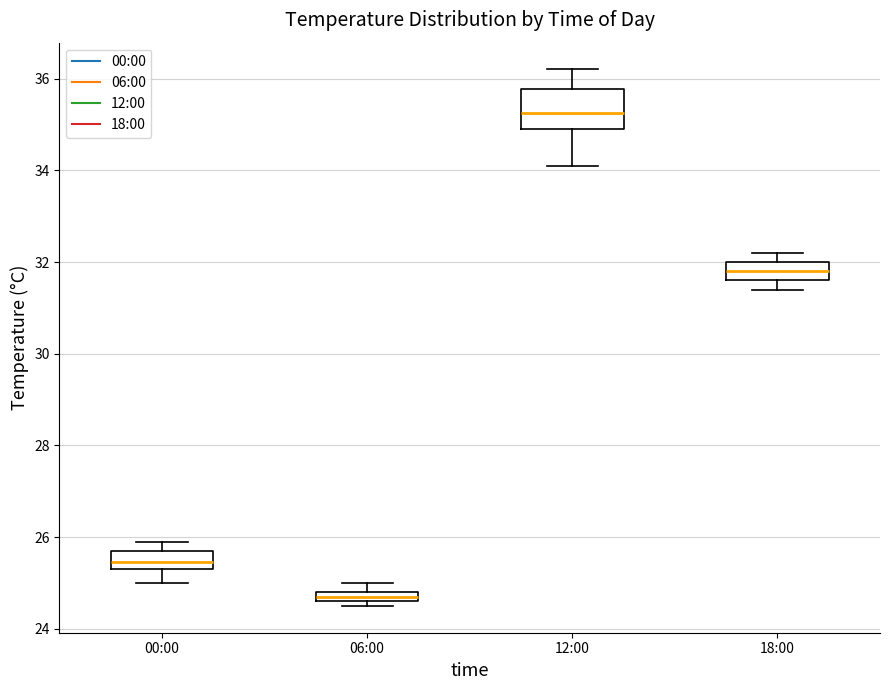

Which box's median line is the highest?

12:00